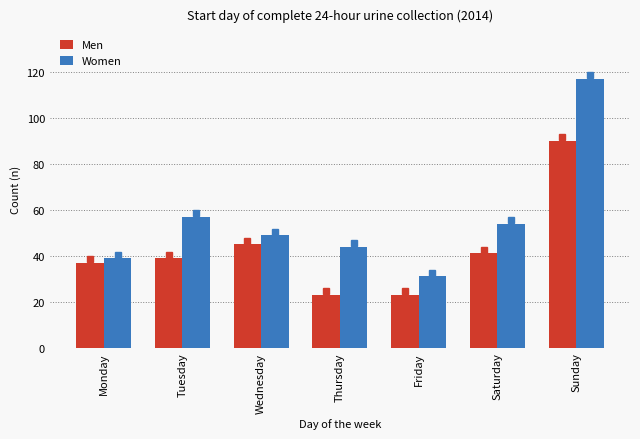

What is the difference between the Women values at Tuesday and Saturday?

3